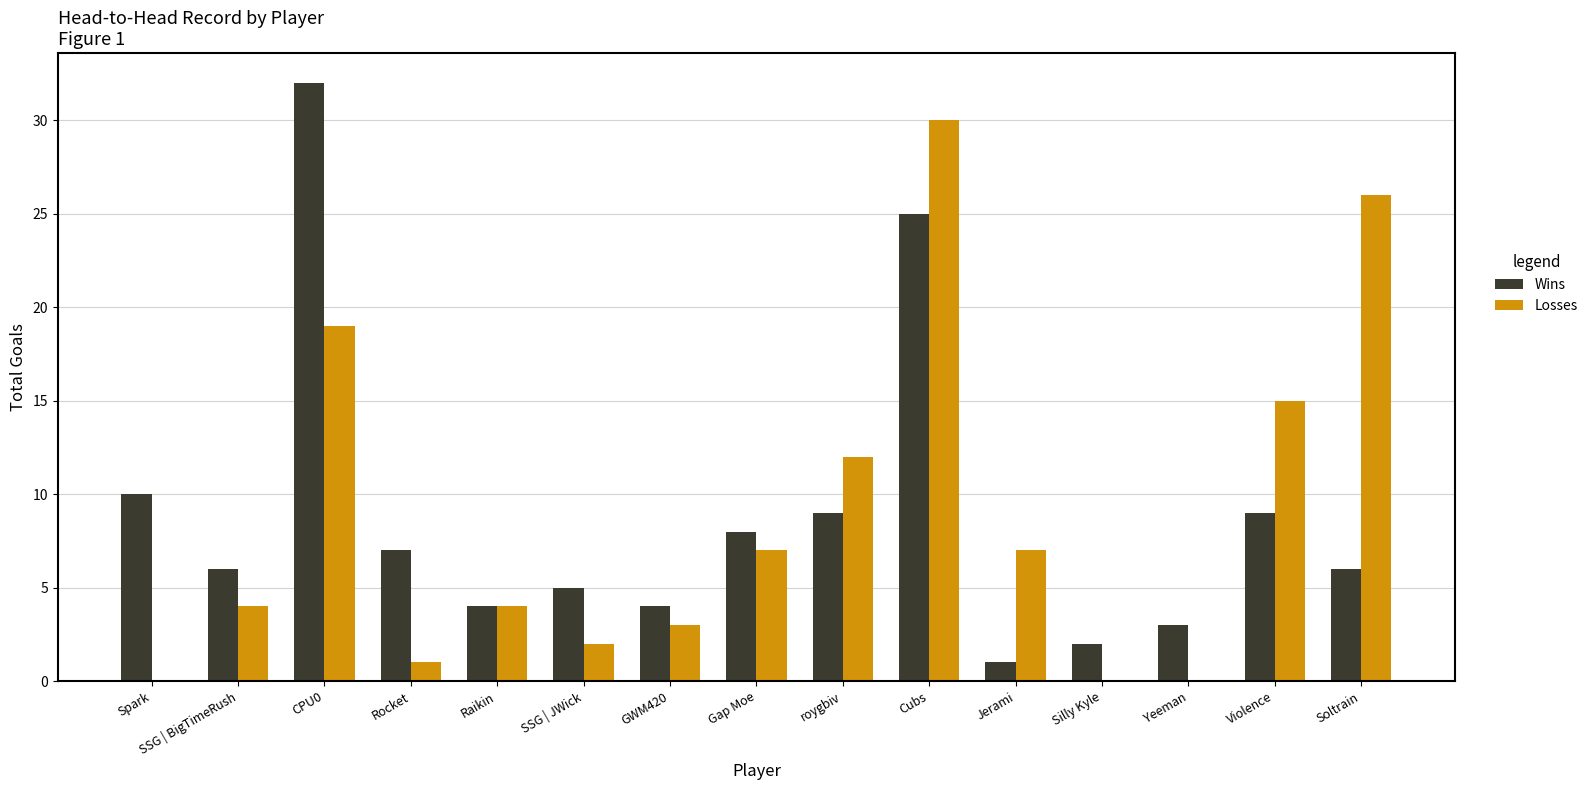

Reading right to left, transcribe all the data shown in this chart.

Wins: 6	9	3	2	1	25	9	8	4	5	4	7	32	6	10
Losses: 26	15	0	0	7	30	12	7	3	2	4	1	19	4	0